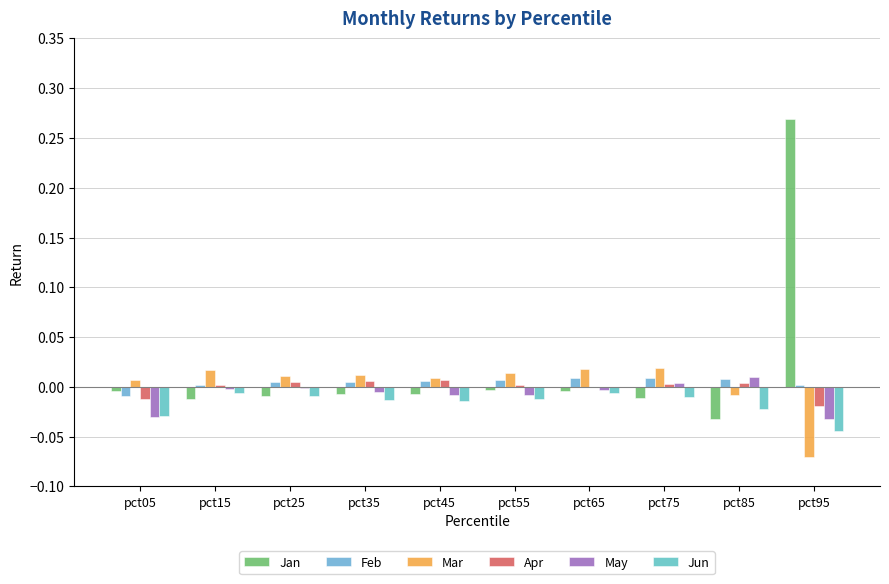

At which category is the sum across all series the highest?

pct95